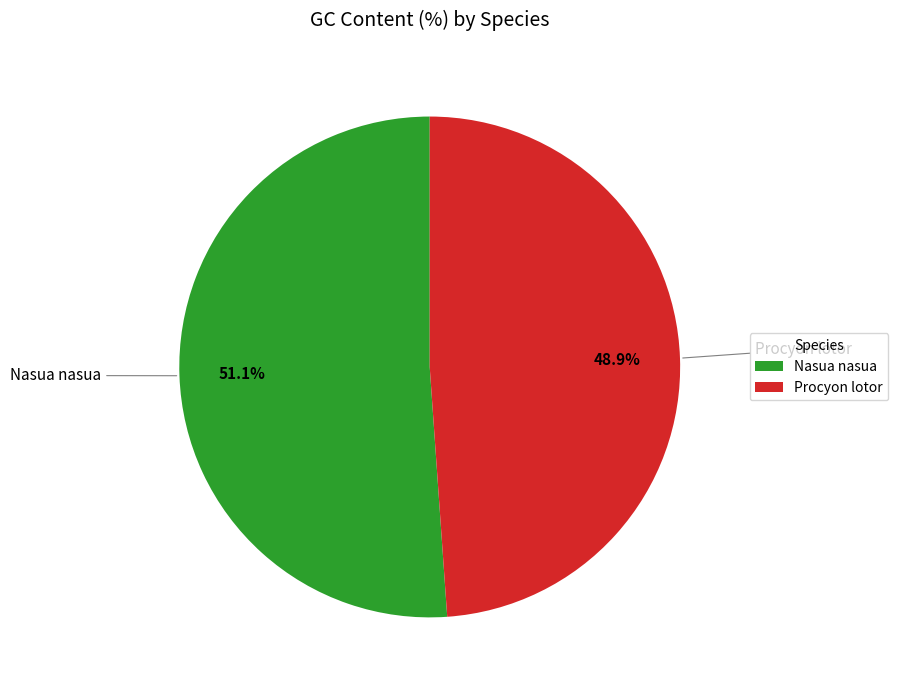

To the nearest percent, what is the average slice percentage?

50%